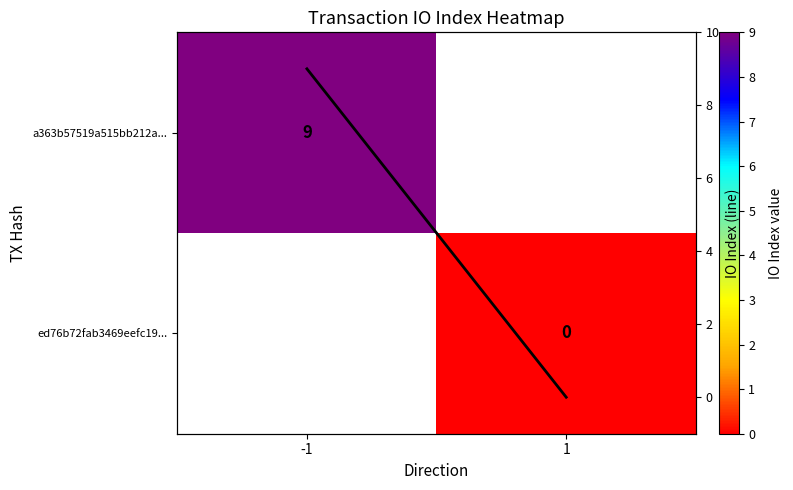

How many series are shown in this chart?

3